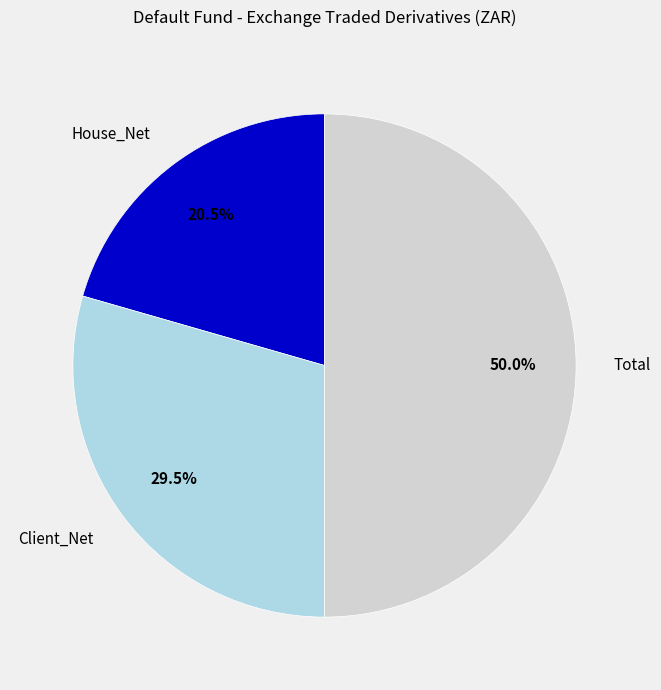

How many slices are in this pie chart?

3